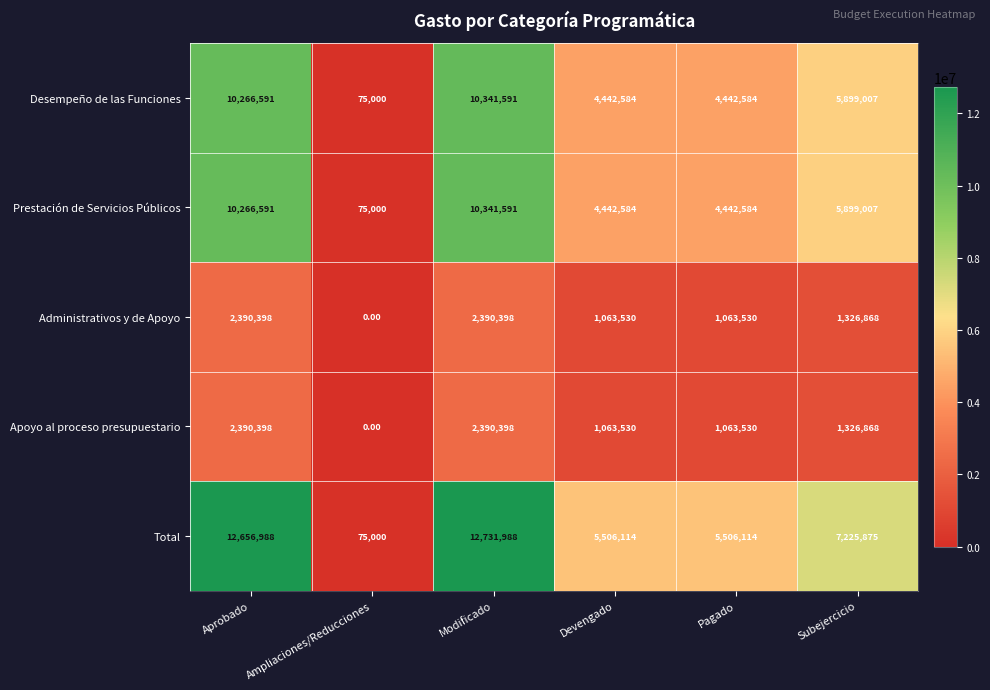

How many series are shown in this chart?

5